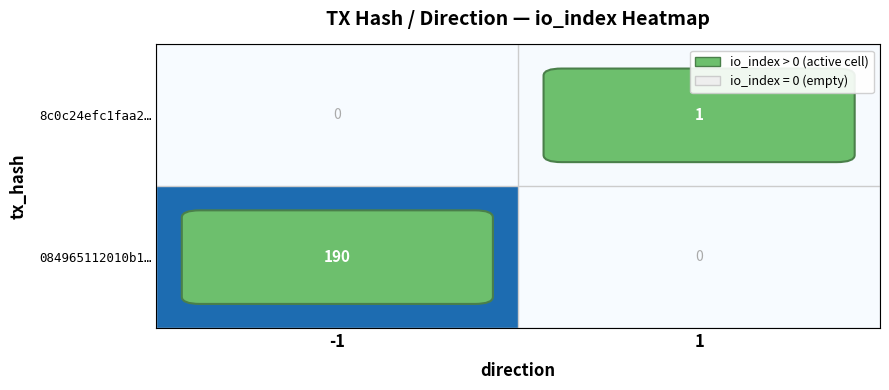

What is the average value of the 084965112010b1… series?

95